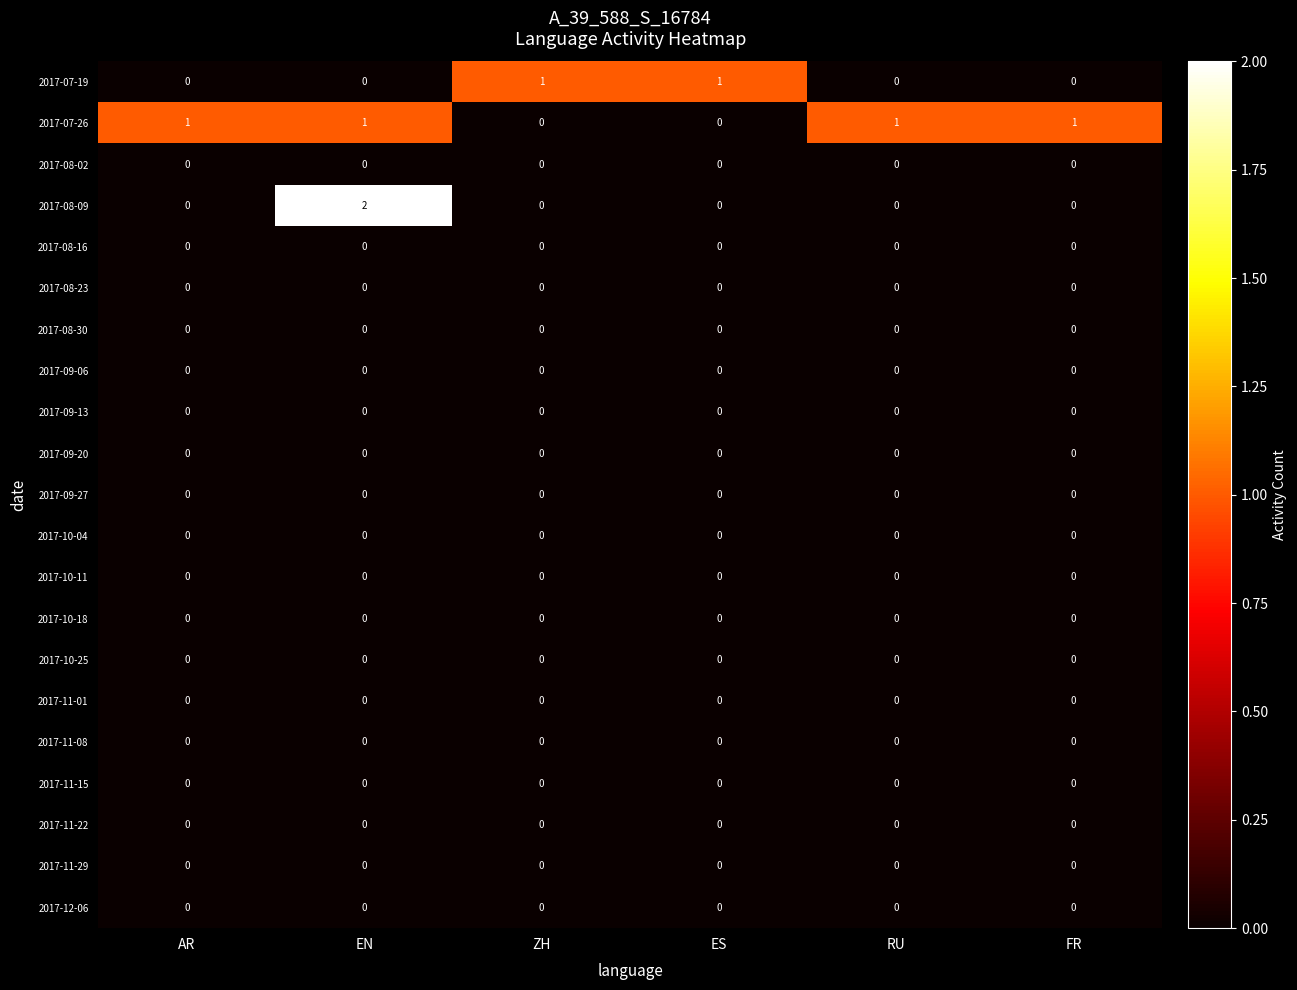

At how many categories does at least one series exceed 0?

6